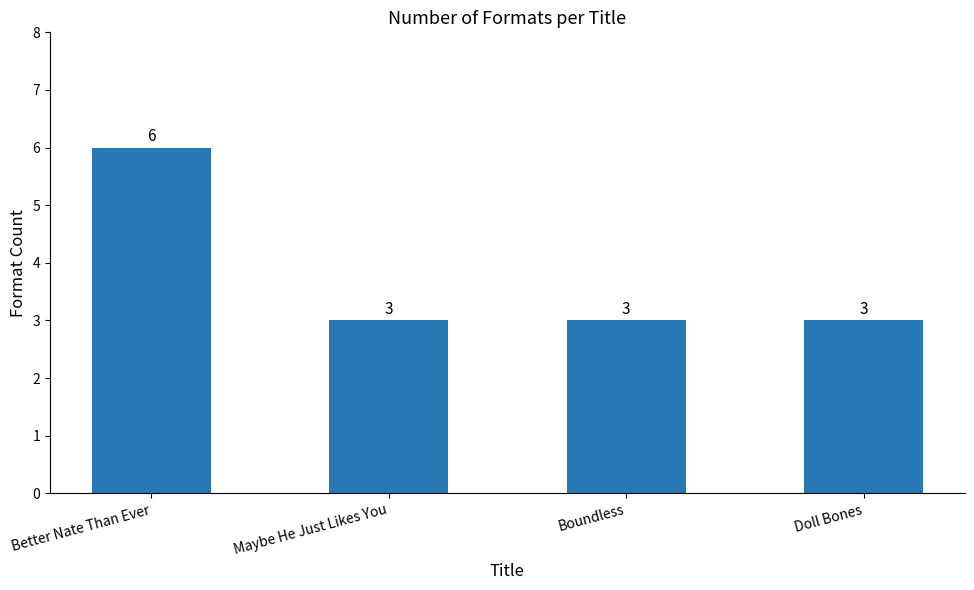

What is the value of the 3rd bar from the left?

3